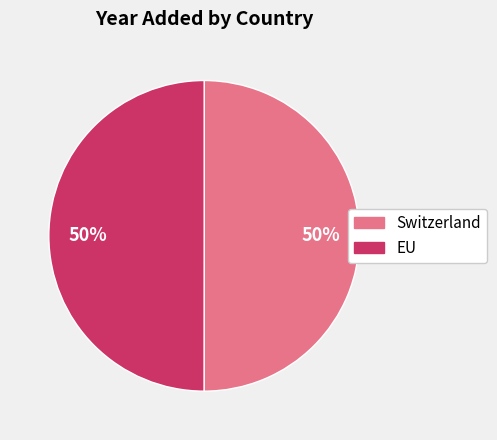

The Switzerland slice represents 36% of the pie. True or false?

False